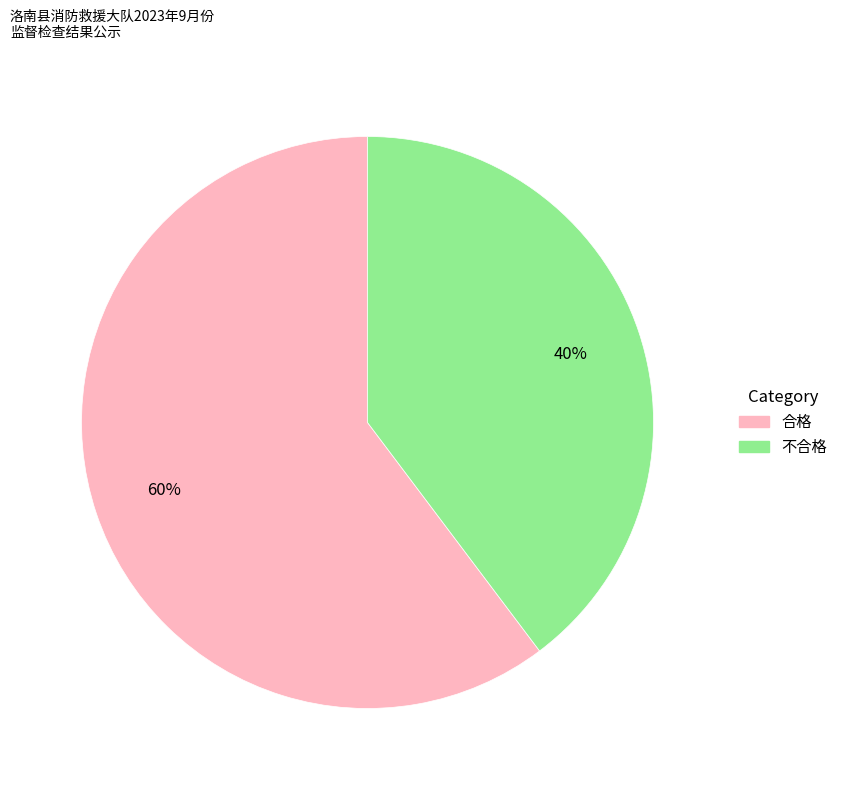

Does 合格 represent more than half of the total?

Yes